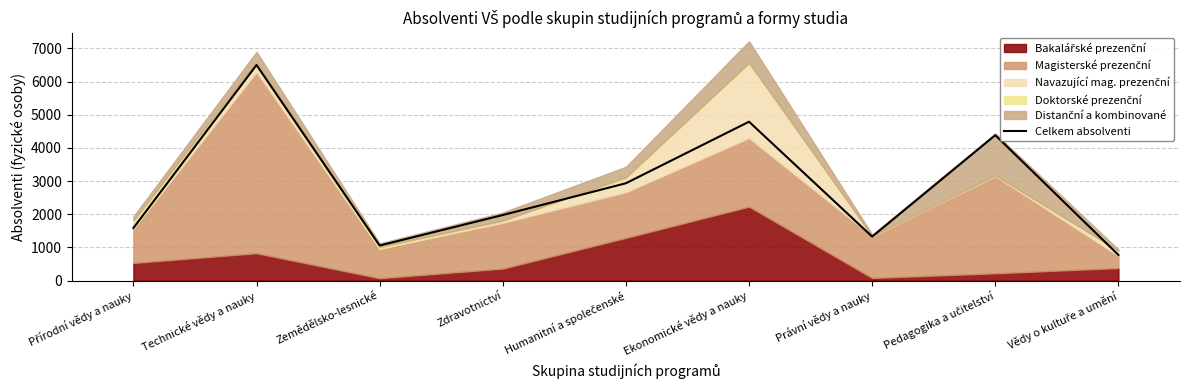

Does the chart display data point markers on the line(s)?

No